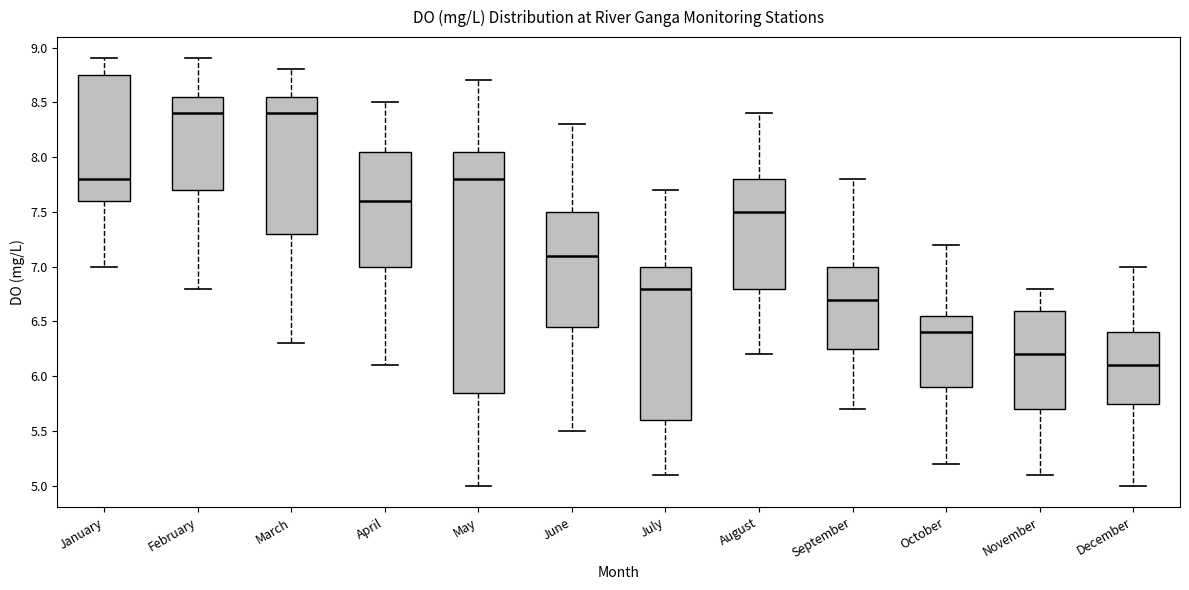

Reading left to right, transcribe this box plot: for each box, give where its median line is, the range the box spans, and where its two whiskers end, as read against the y-axis. The values are not printed on the chart, so give them approximately, as read against the axis.

January: median 7.80, box 7.60 to 8.75, whiskers 7.00 to 8.90
February: median 8.40, box 7.70 to 8.55, whiskers 6.80 to 8.90
March: median 8.40, box 7.30 to 8.55, whiskers 6.30 to 8.80
April: median 7.60, box 7.00 to 8.05, whiskers 6.10 to 8.50
May: median 7.80, box 5.85 to 8.05, whiskers 5.00 to 8.70
June: median 7.10, box 6.45 to 7.50, whiskers 5.50 to 8.30
July: median 6.80, box 5.60 to 7.00, whiskers 5.10 to 7.70
August: median 7.50, box 6.80 to 7.80, whiskers 6.20 to 8.40
September: median 6.70, box 6.25 to 7.00, whiskers 5.70 to 7.80
October: median 6.40, box 5.90 to 6.55, whiskers 5.20 to 7.20
November: median 6.20, box 5.70 to 6.60, whiskers 5.10 to 6.80
December: median 6.10, box 5.75 to 6.40, whiskers 5.00 to 7.00